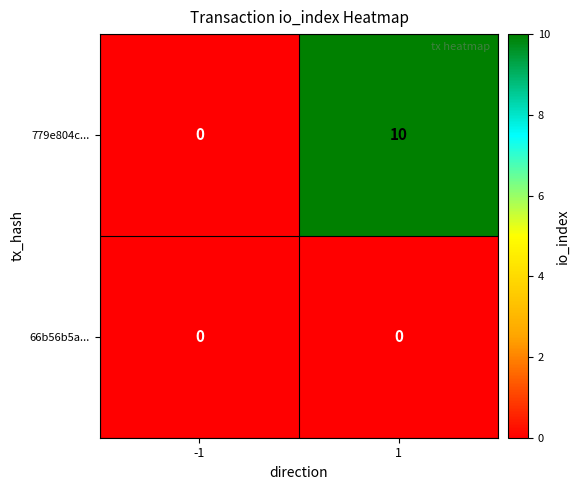

Which series has the widest spread of values?

779e804c...